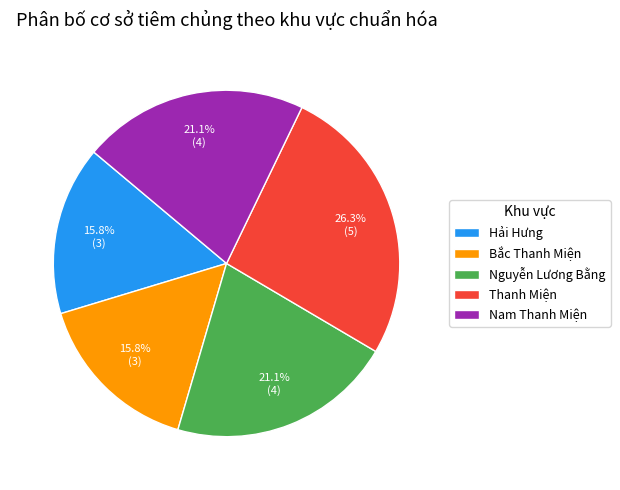

Between Hải Hưng and Thanh Miện, which is larger?

Thanh Miện